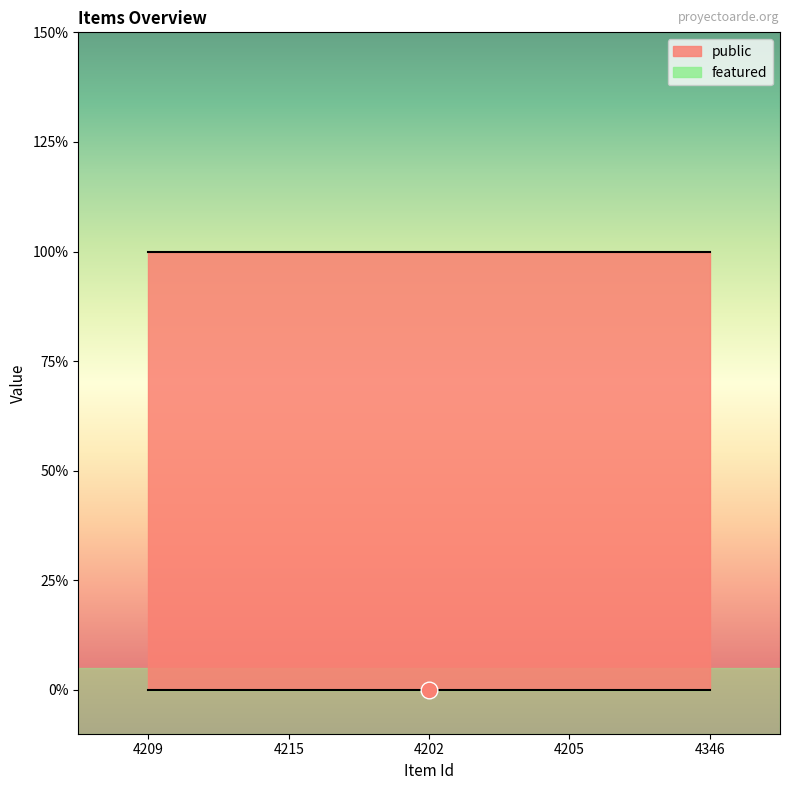

How many lines are shown in the chart?

2